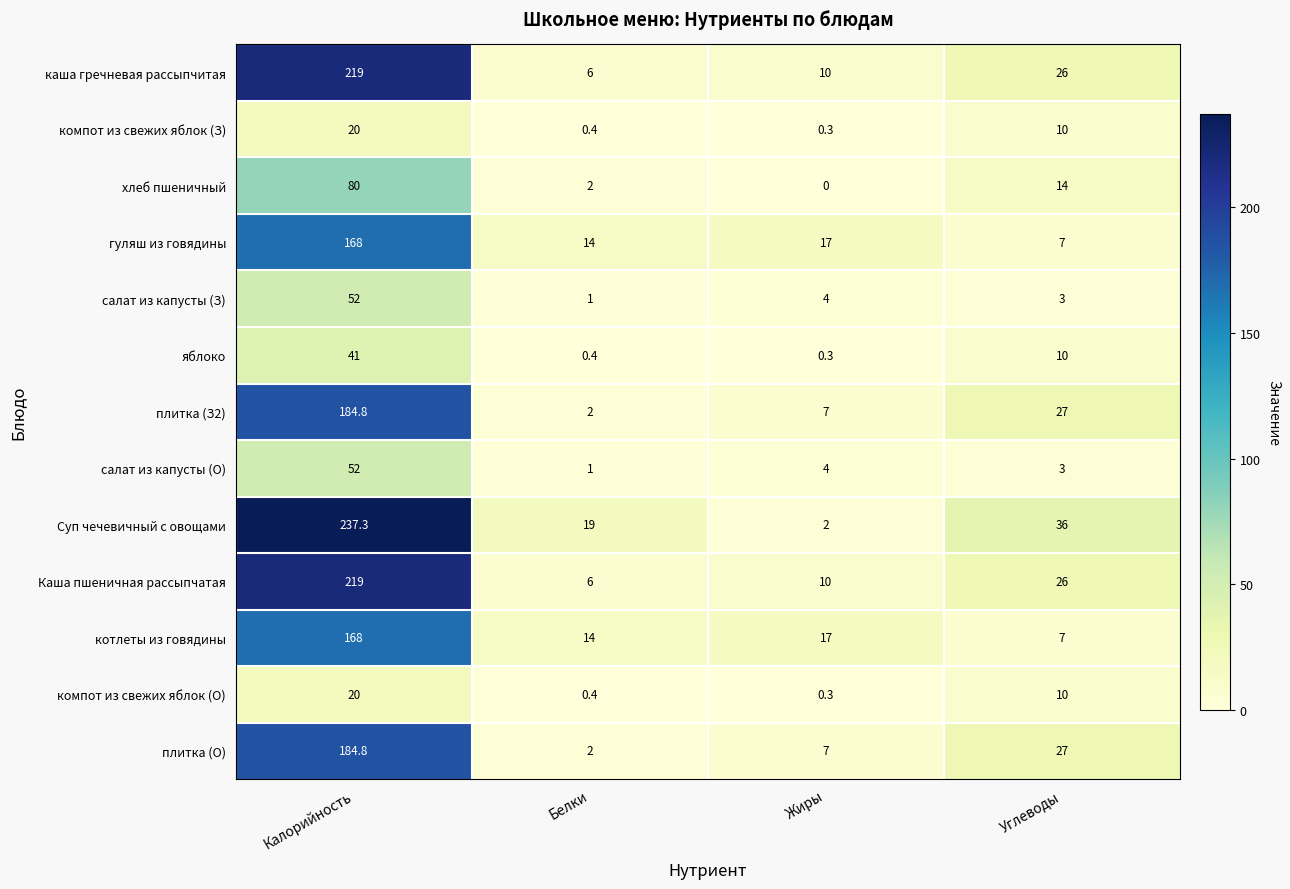

What is the total value across all series at Калорийность?

1645.9